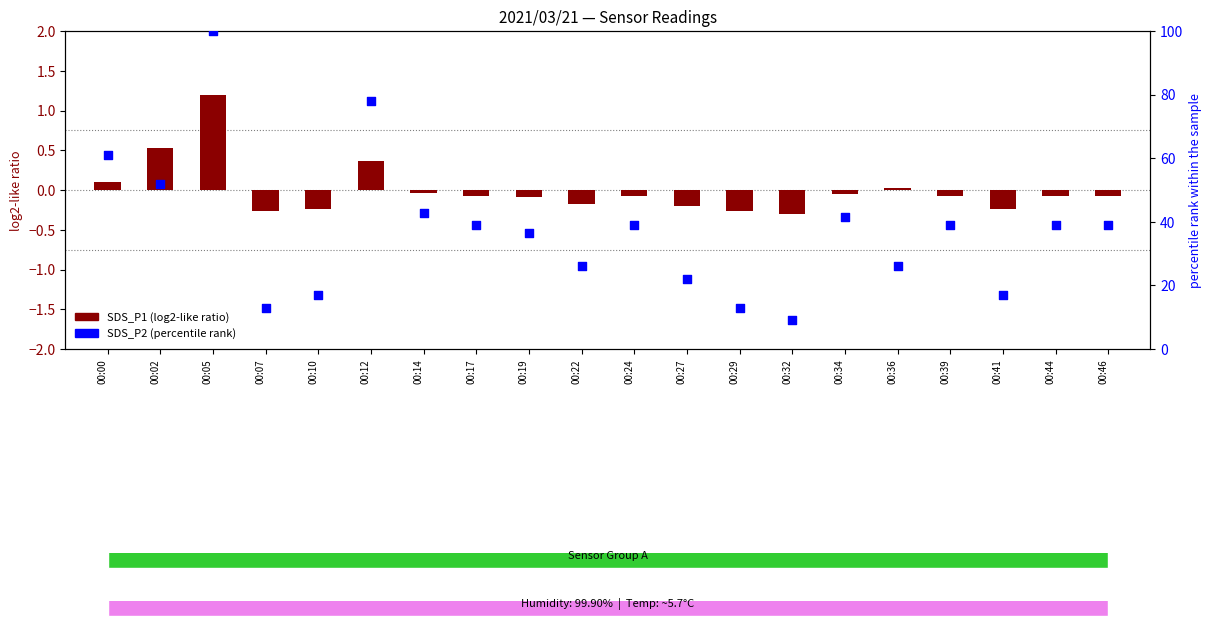

What is the ratio of the value at 00:27 to the value at 00:12?

0.3